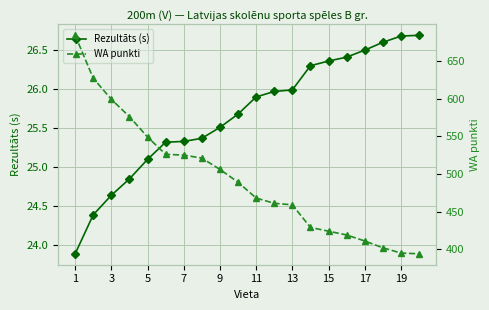

Where does the Rezultāts (s) series first go above 25?

5